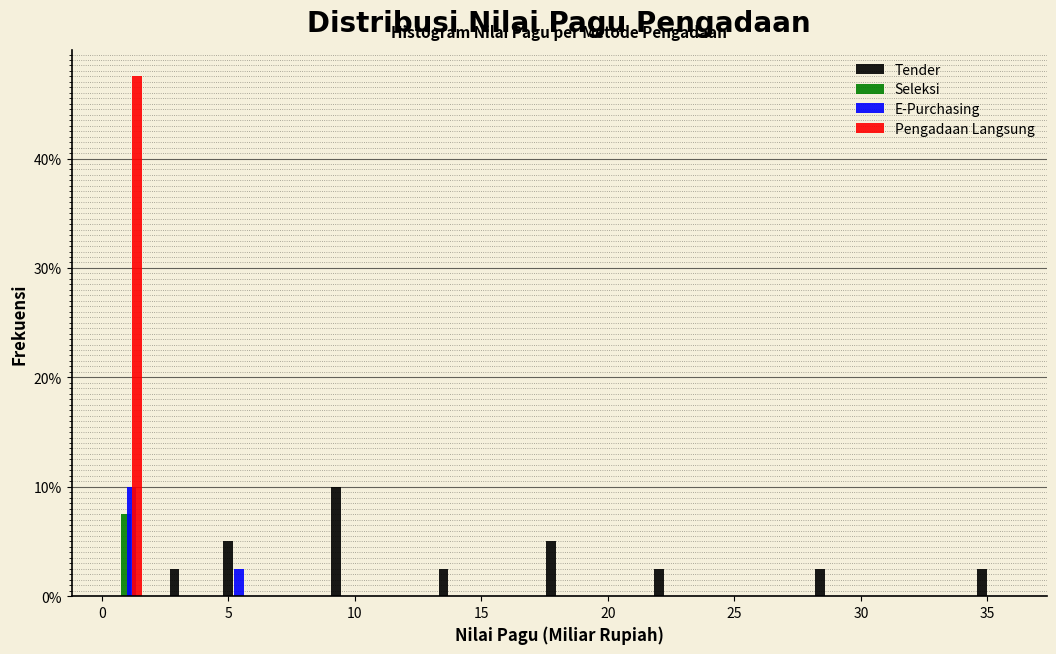

In the Pengadaan Langsung series, which range on the x-axis has the tallest bar?

0.0 to 2.0